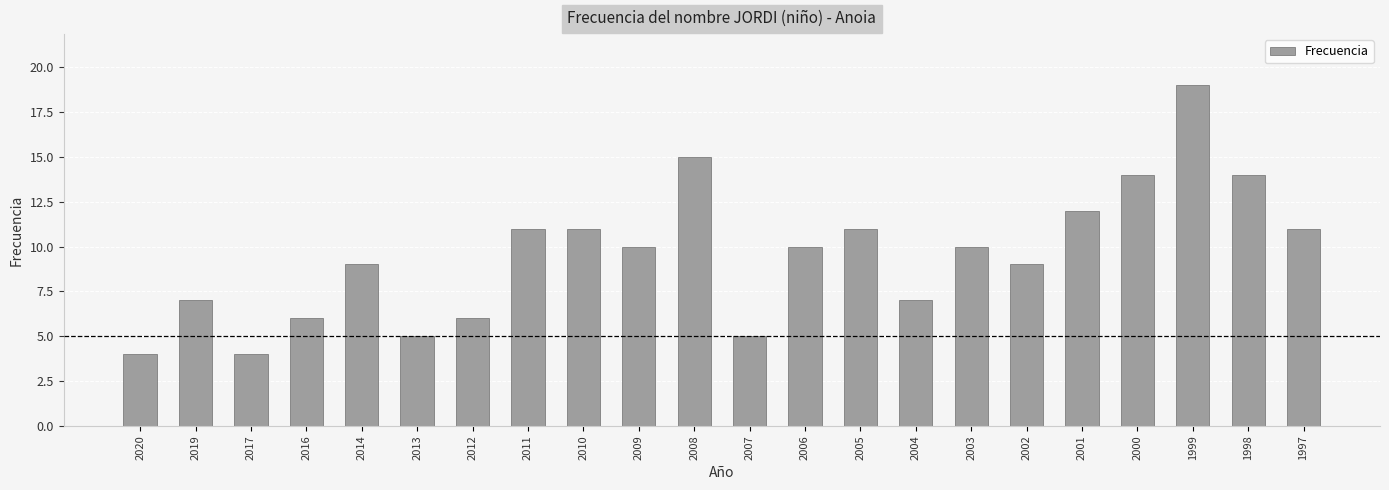

Which category has the highest value across all series?

1999